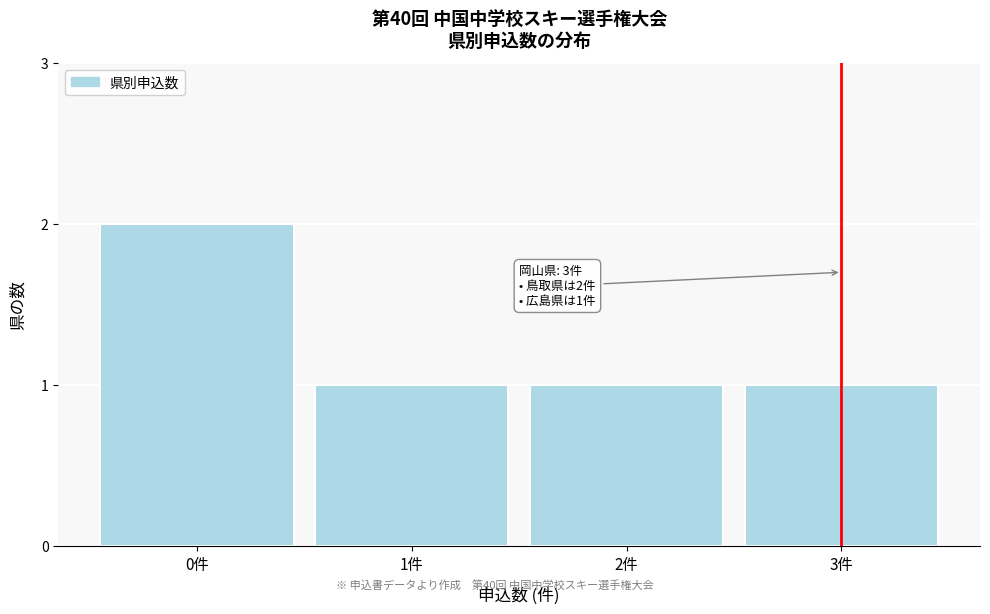

Reading right to left, transcribe all the data shown in this chart.

3件=1	2件=1	1件=1	0件=2